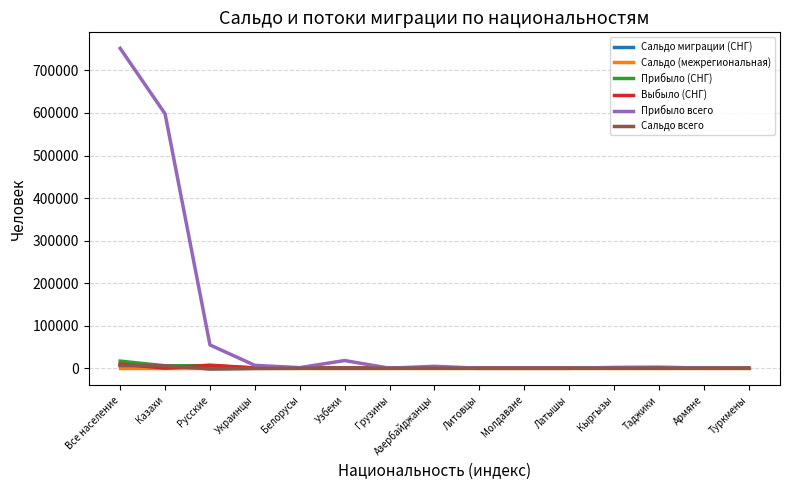

Which series has the widest spread of values?

Прибыло всего